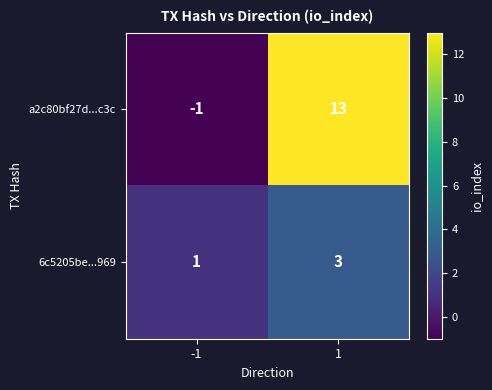

Rank the series by their maximum value, from highest to lowest.

a2c80bf27d...c3c, 6c5205be...969